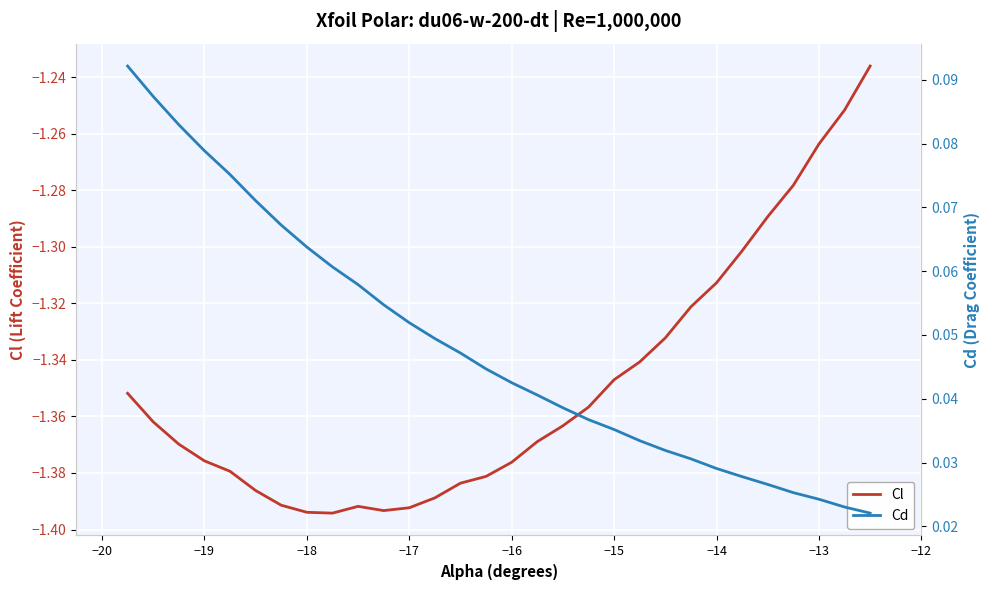

What is the difference between the second highest and second lowest values in the Cl series?

0.1